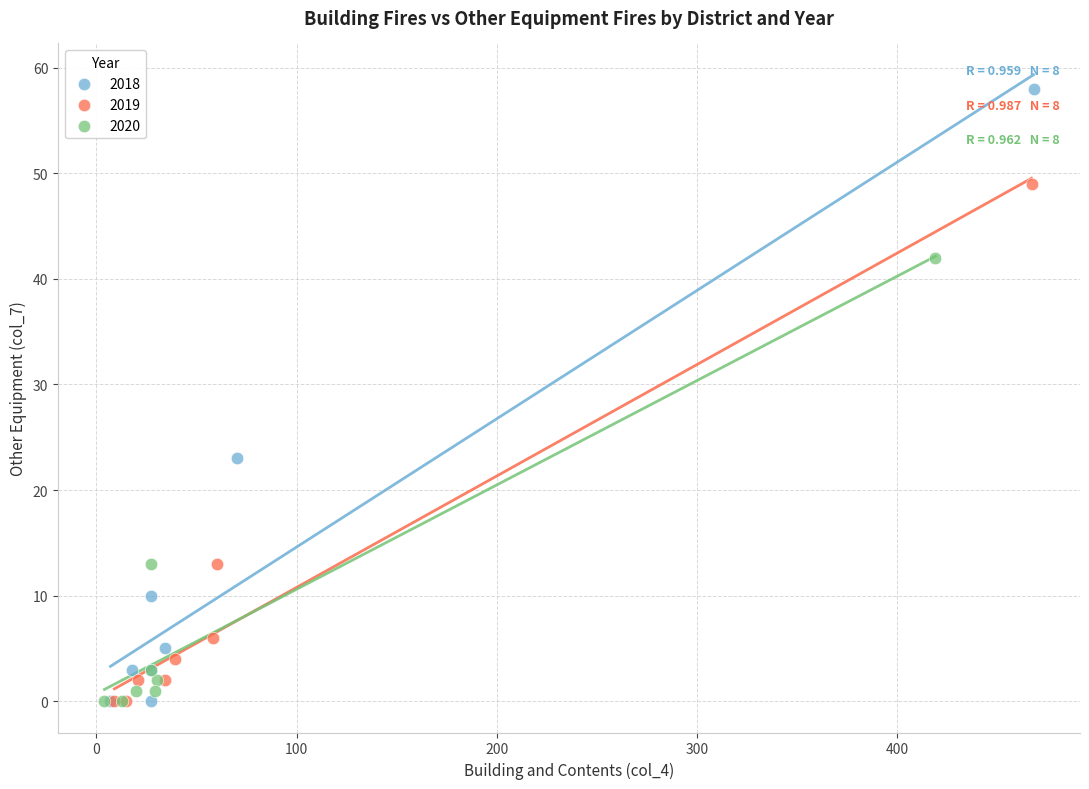

Which series contains the highest Y value?

2018